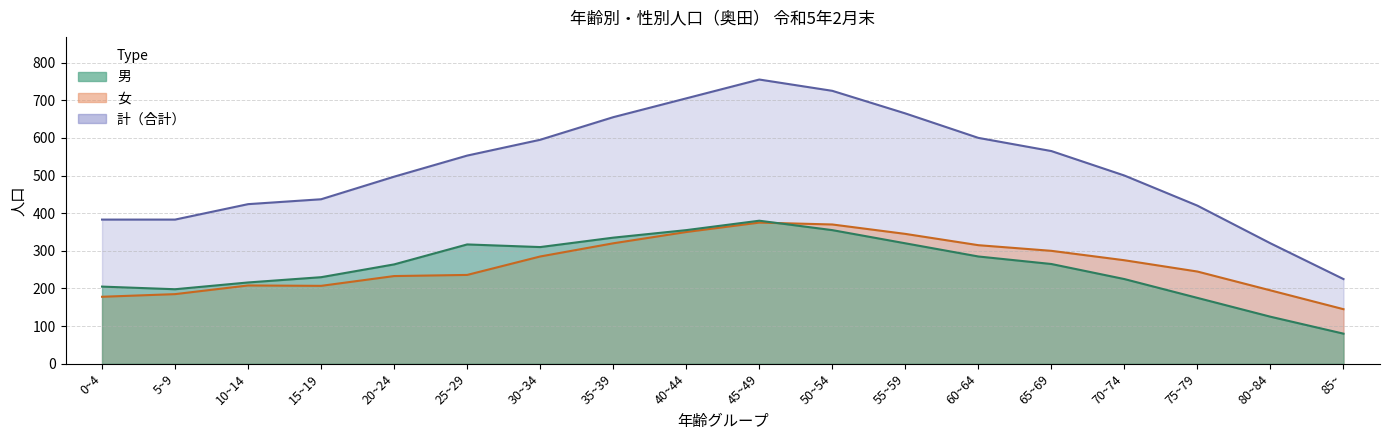

The value of 男 at 60~64 is 256. True or false?

False